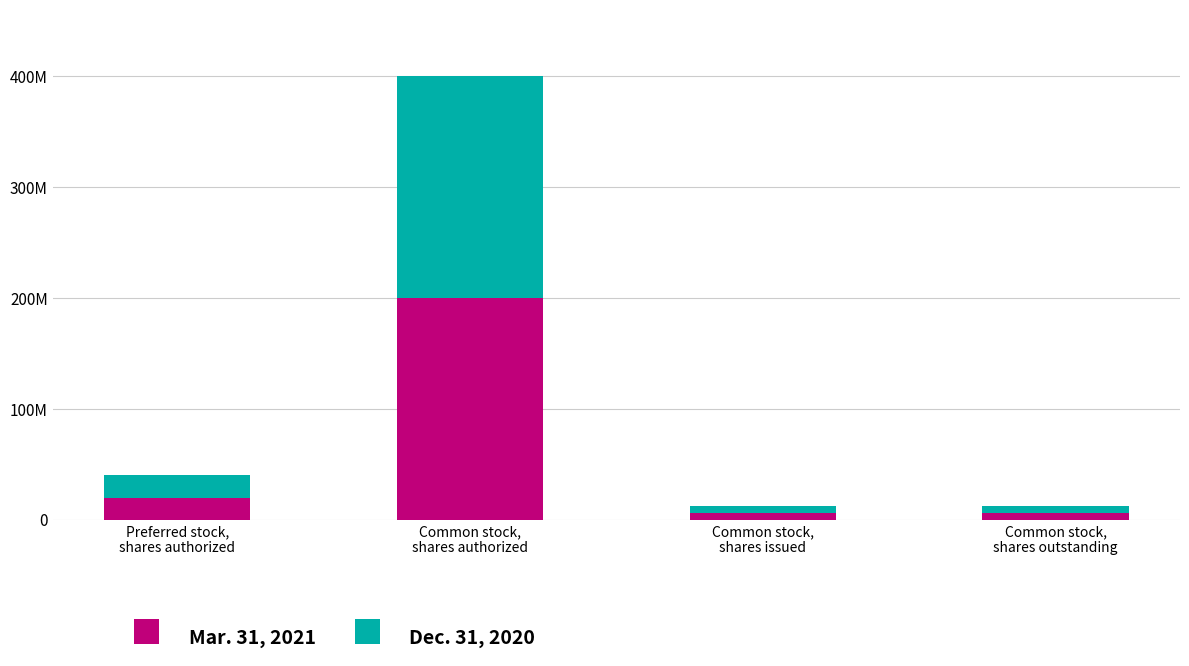

What are all the series names shown in the legend?

Mar. 31, 2021, Dec. 31, 2020